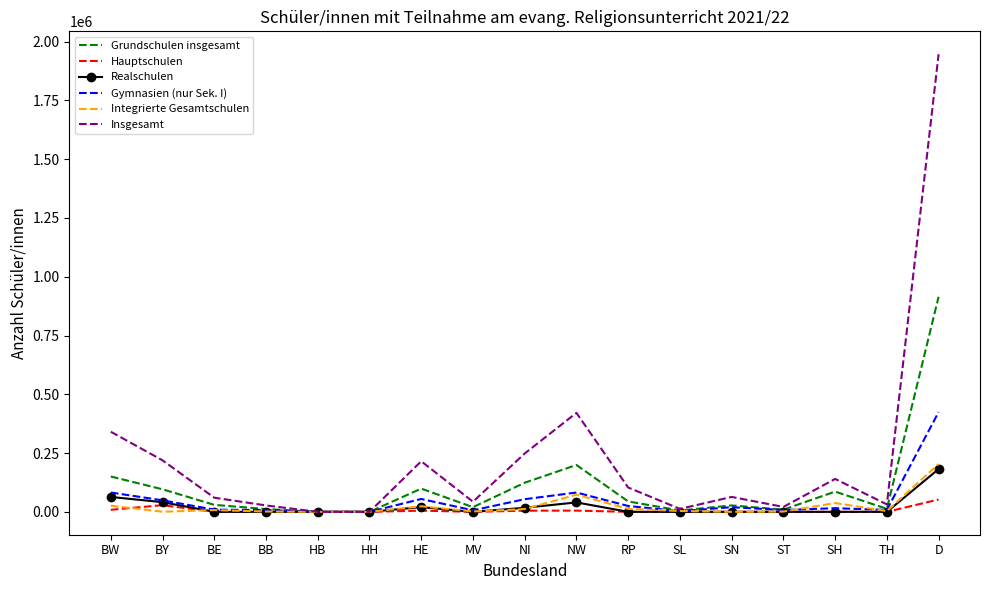

Which series has the largest range (max minus min)?

Insgesamt